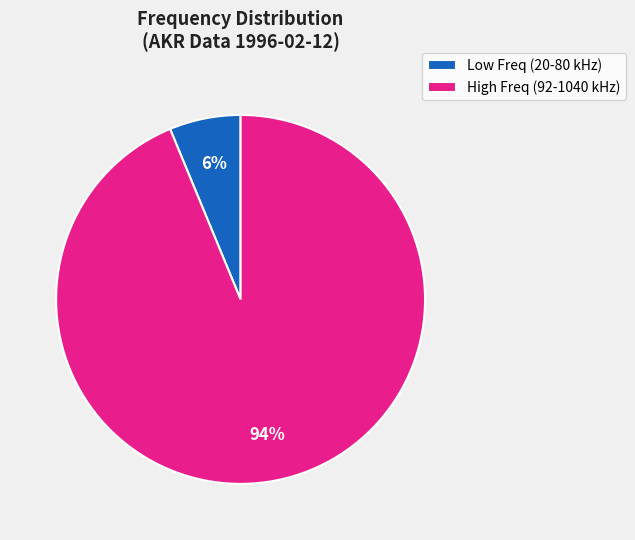

Which slice is the smallest?

Low Freq (20-80 kHz)